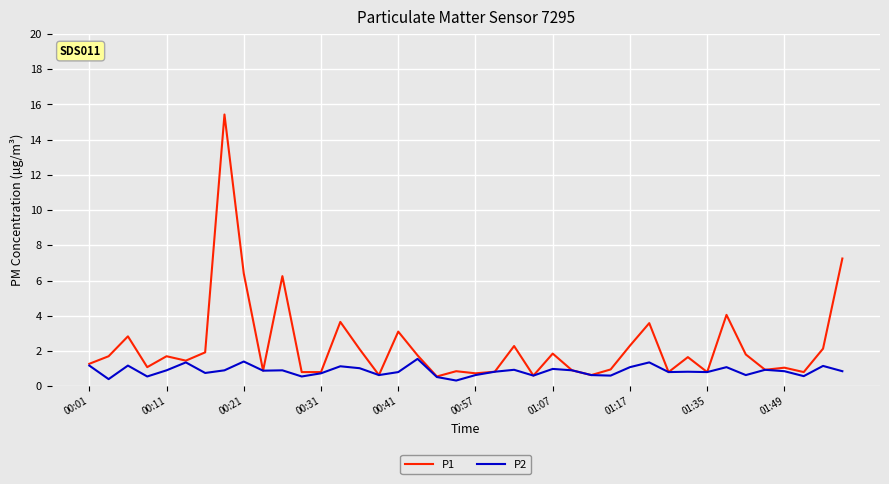

List the series in order of their overall mean, highest first.

P1, P2